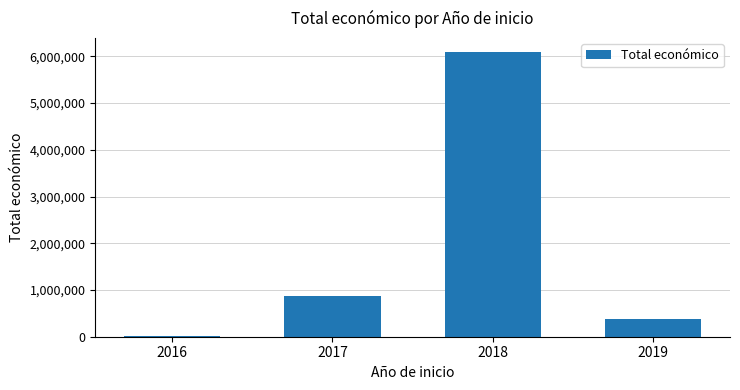

What is the sum of all values?

7346158